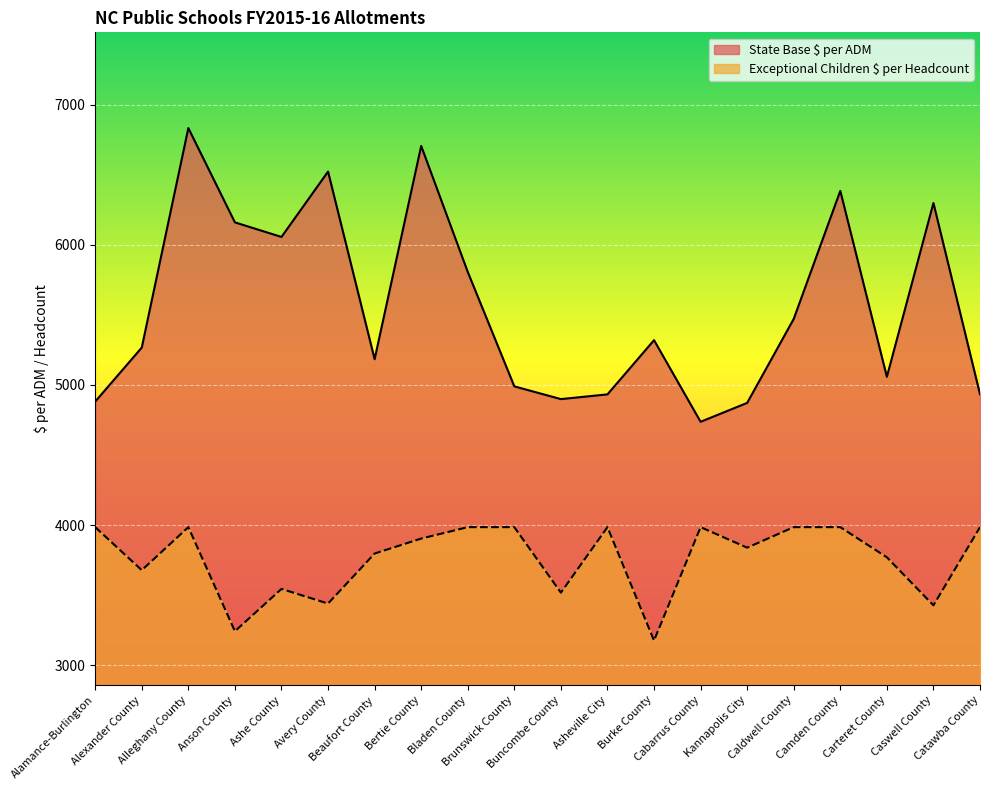

True or false: State Base $ per ADM and Exceptional Children $ per Headcount cross at least once.

False